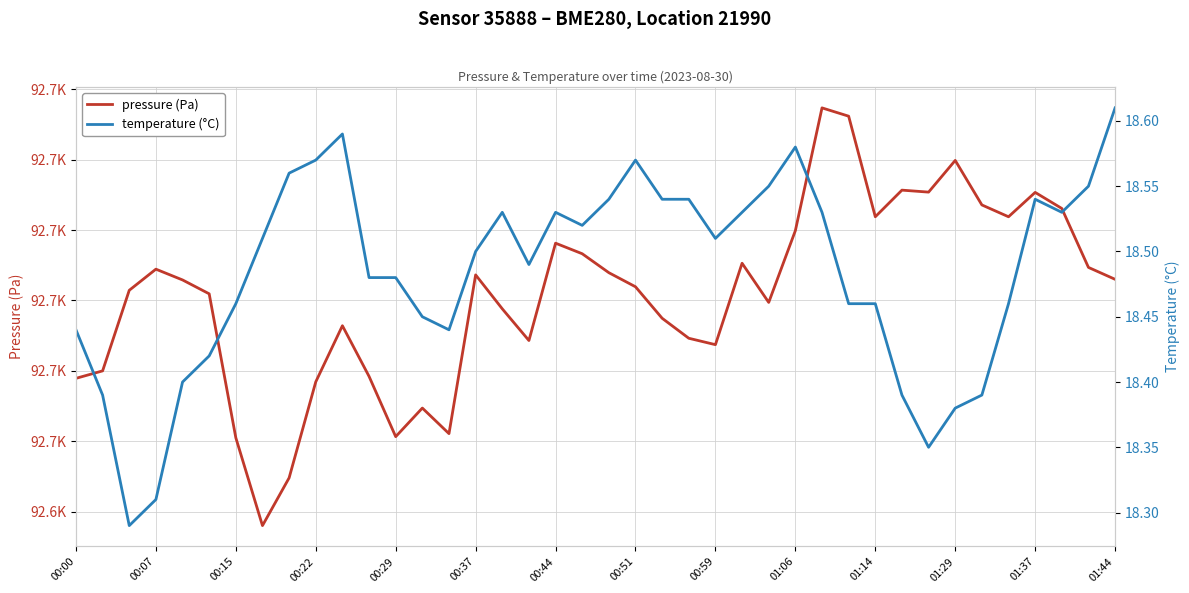

How many series are shown in this chart?

2